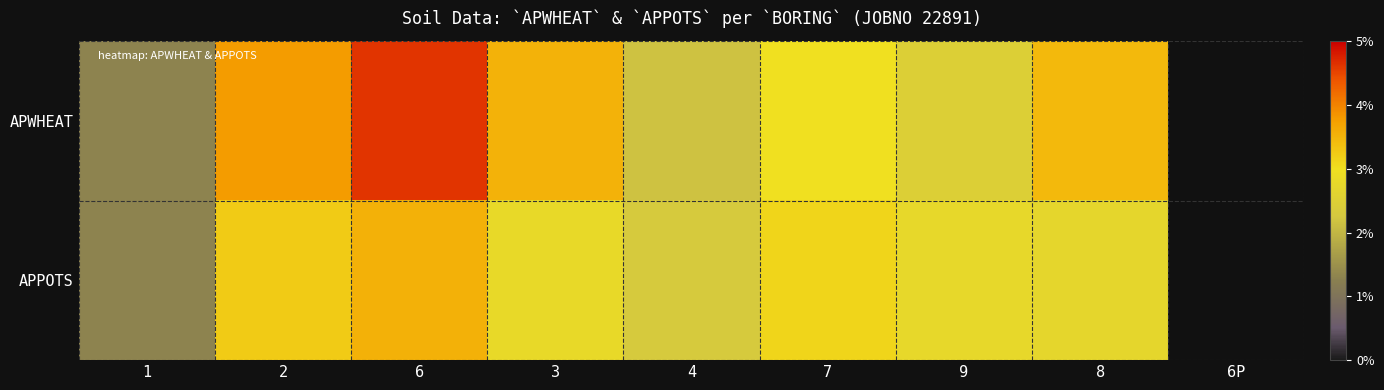

Rank the series at 1 from lowest to highest value.

APWHEAT, APPOTS